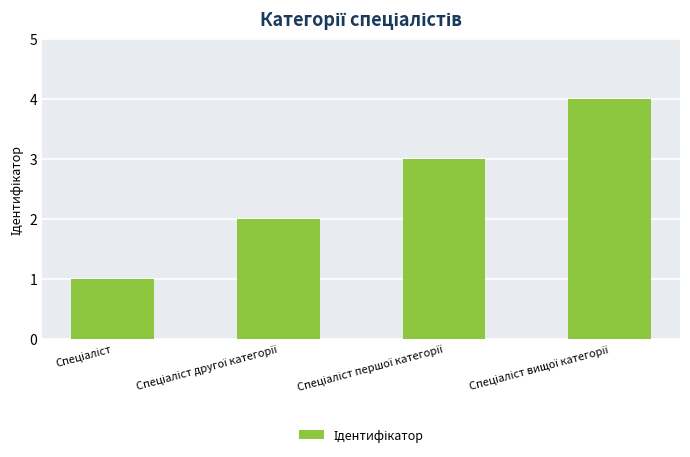

What is the sum of all values?

10